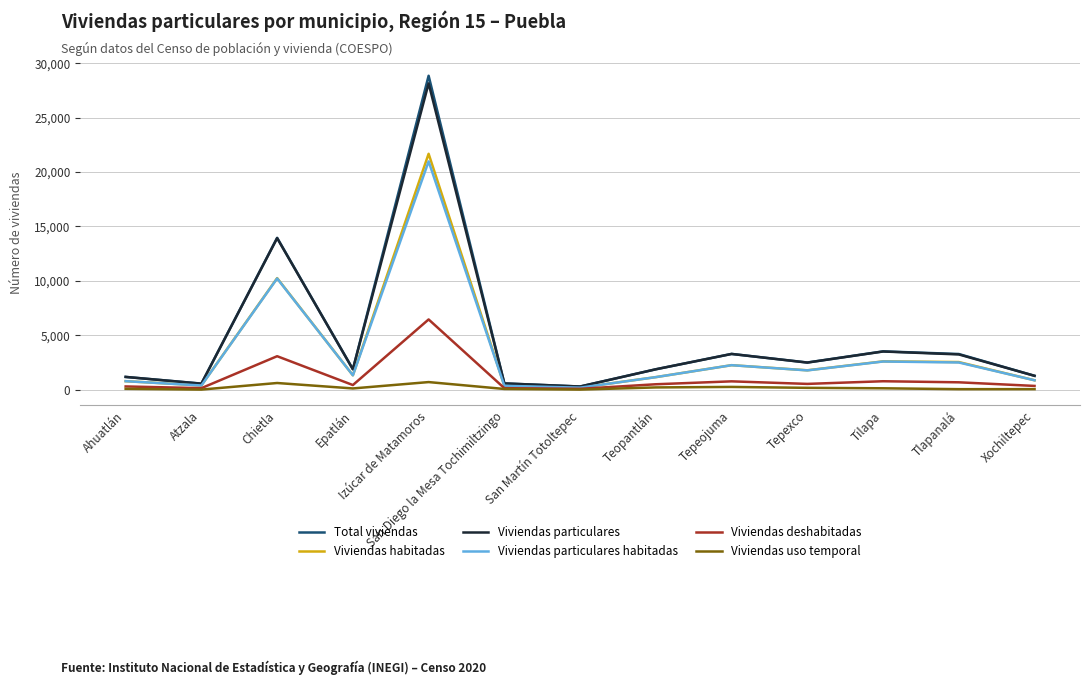

What is the maximum value for Viviendas uso temporal?

706